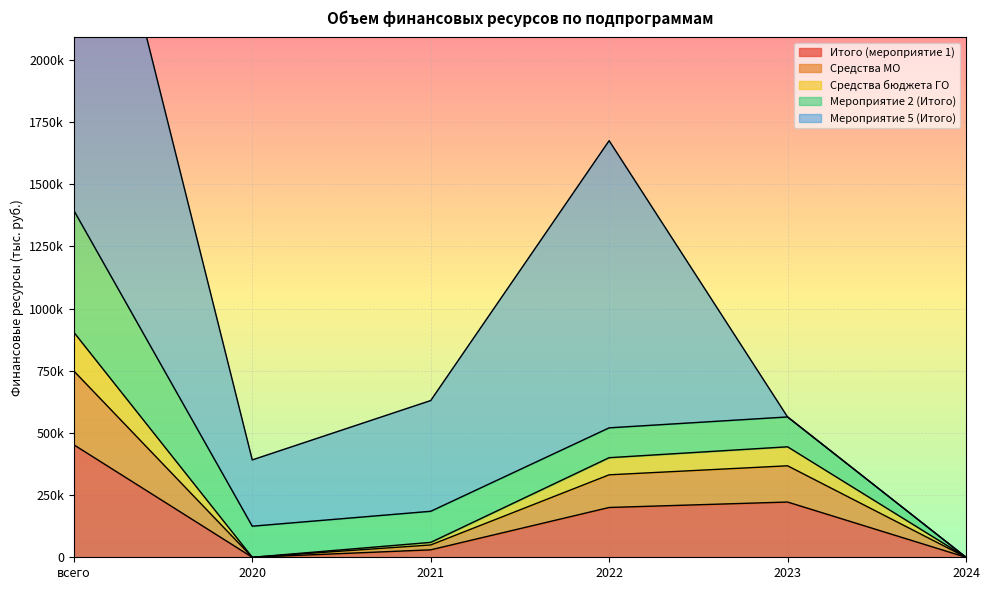

Rank the categories by Средства МО value from highest to lowest.

всего, 2023, 2022, 2021, 2020, 2024